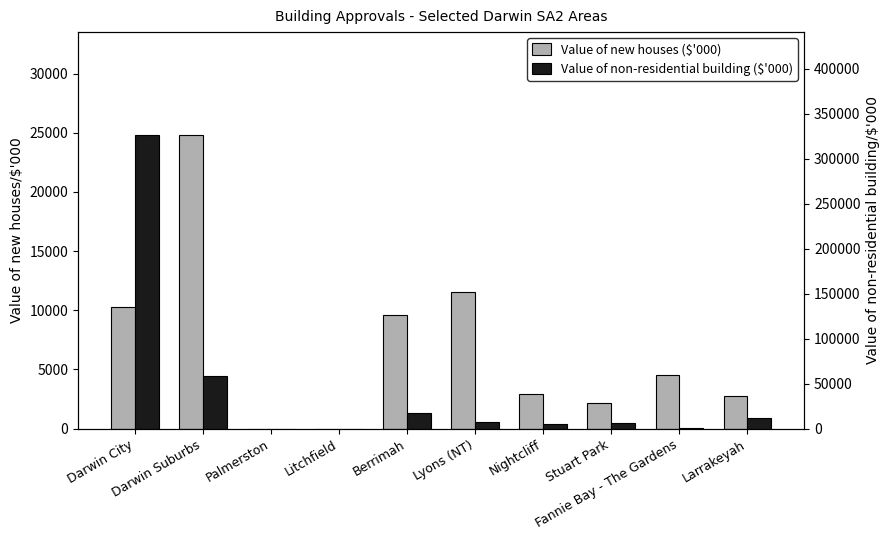

True or false: Value of new houses ($'000) has a value of 2900.0 at Nightcliff.

True